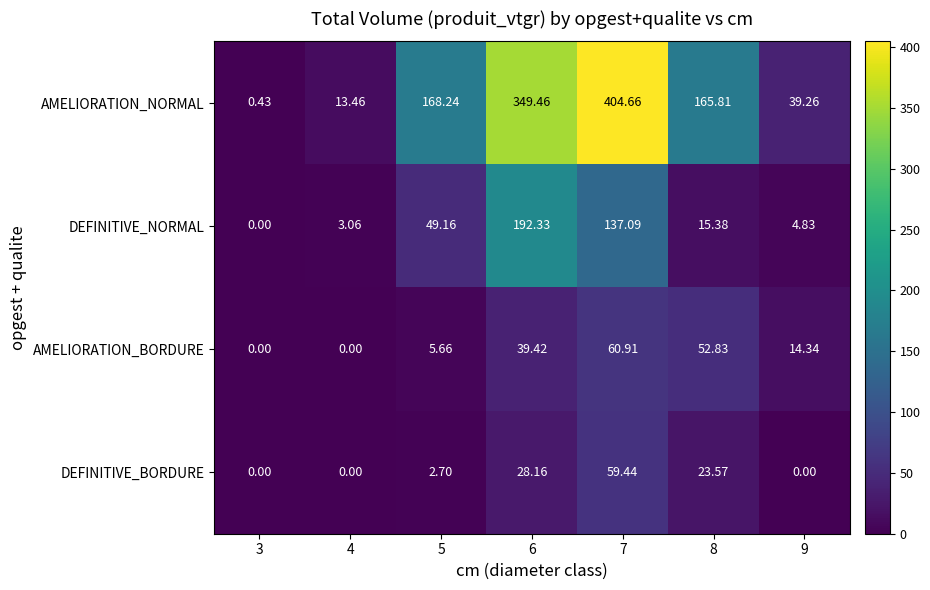

Rank the series at 6 from highest to lowest value.

AMELIORATION_NORMAL, DEFINITIVE_NORMAL, AMELIORATION_BORDURE, DEFINITIVE_BORDURE